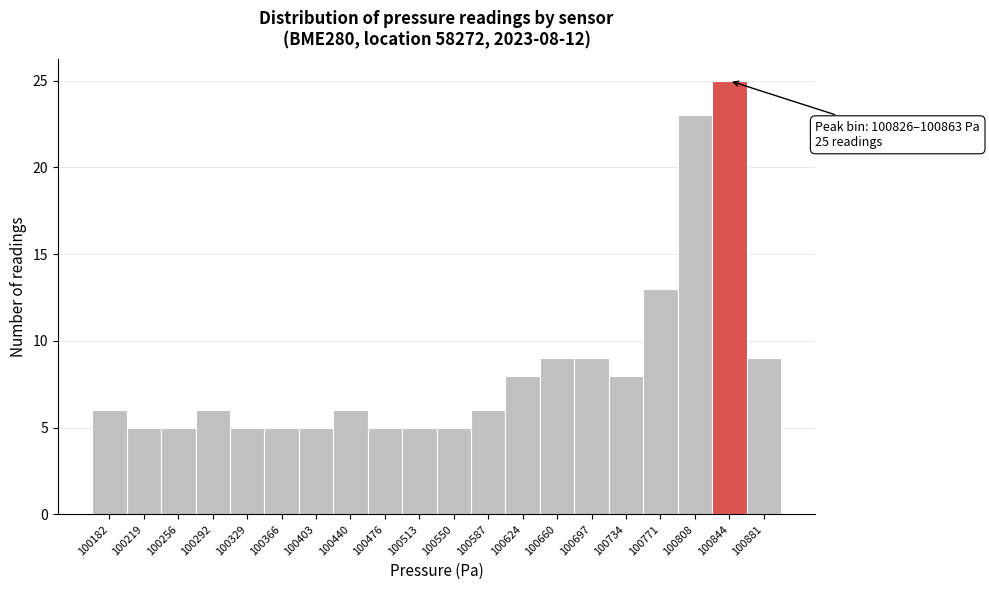

Which range on the x-axis has the tallest bar?

100825 to 100865